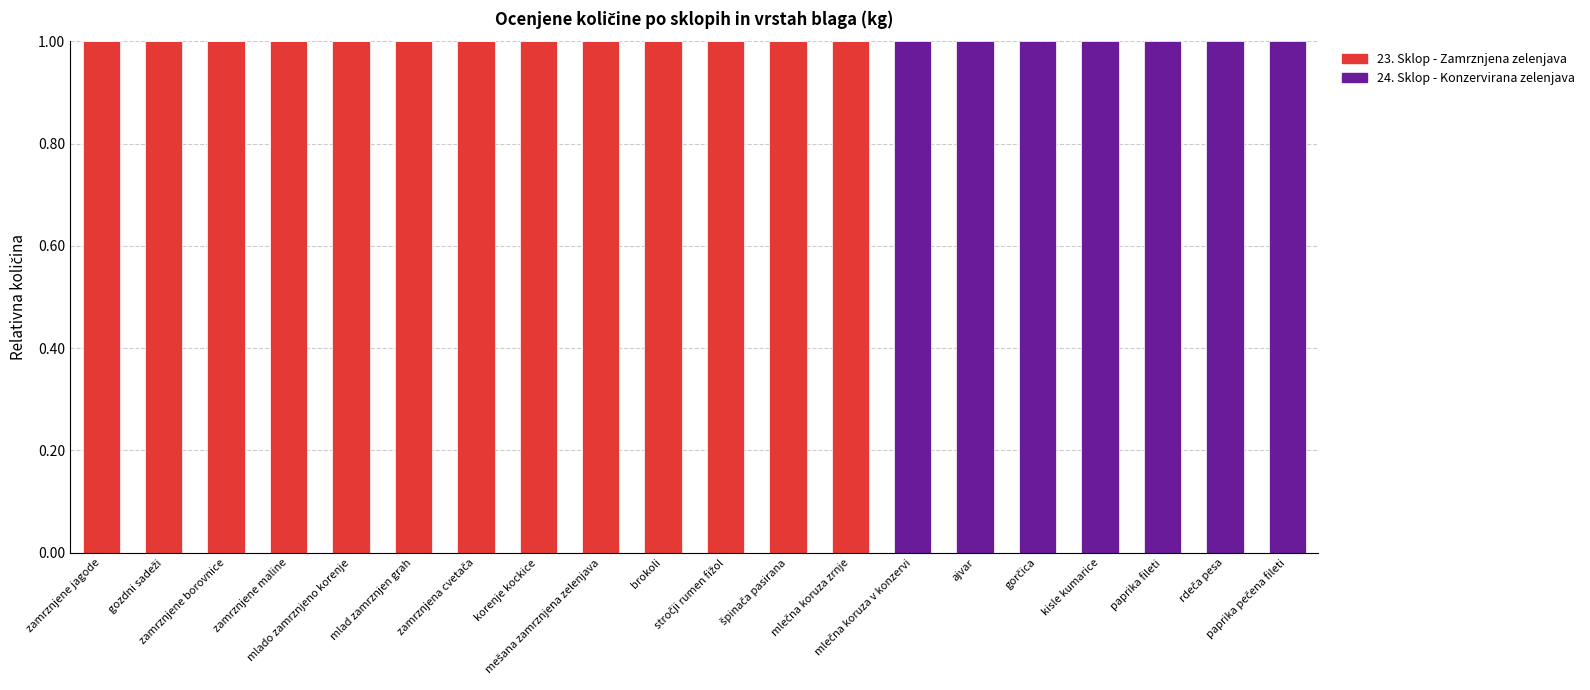

Are the bars grouped side by side (vs. stacked)?

No